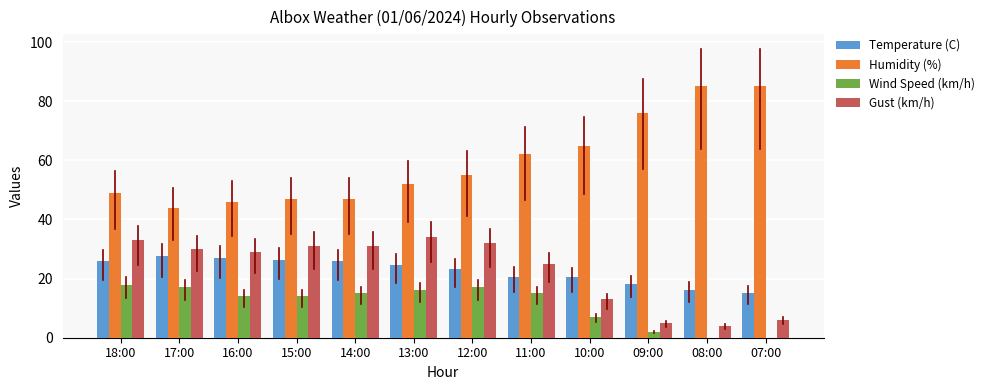

What is the spread (max minus min) of values at 07:00?

85.0